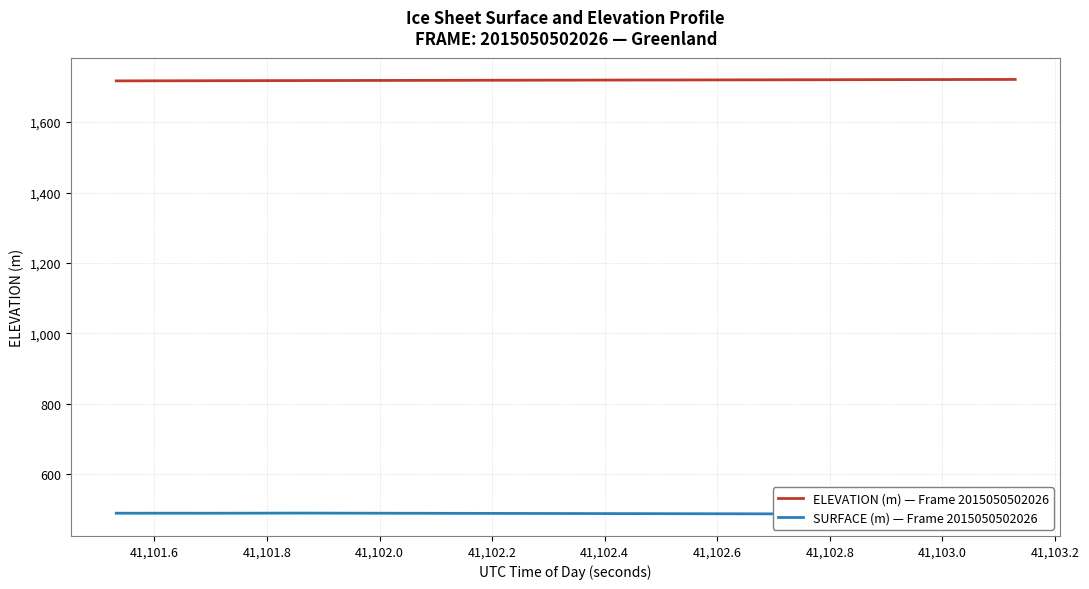

What is the value of the SURFACE (m) — Frame 2015050502026 point at the 6th from the left?

488.7